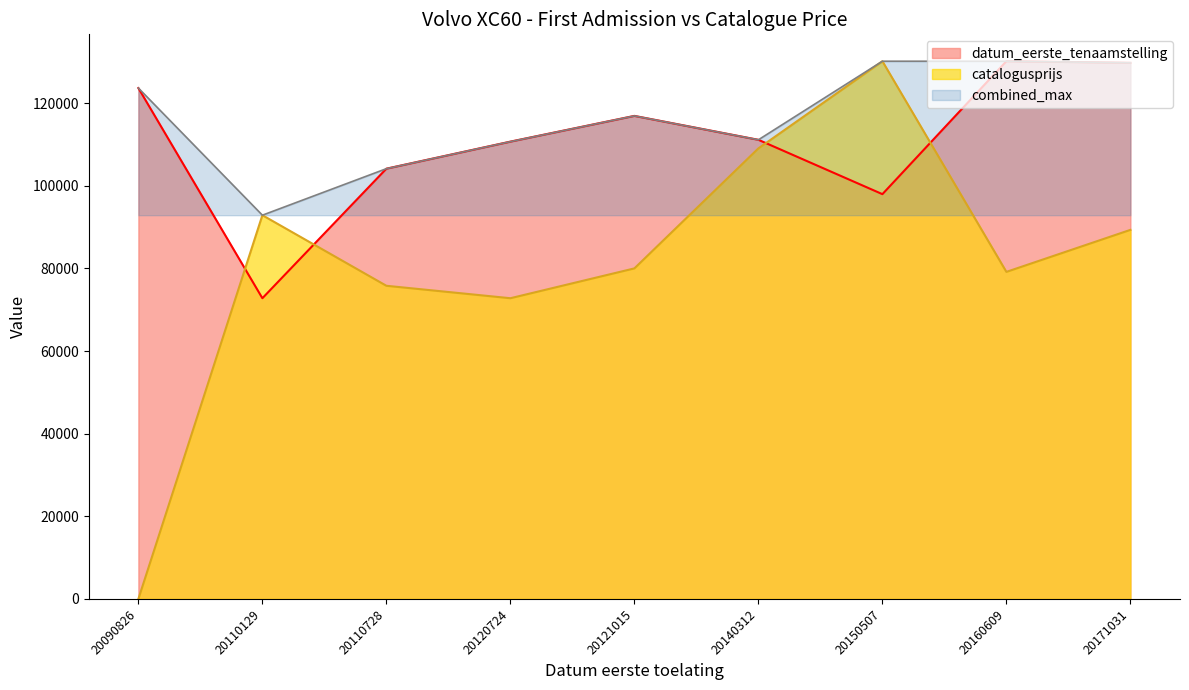

Does the chart display data point markers on the line(s)?

No